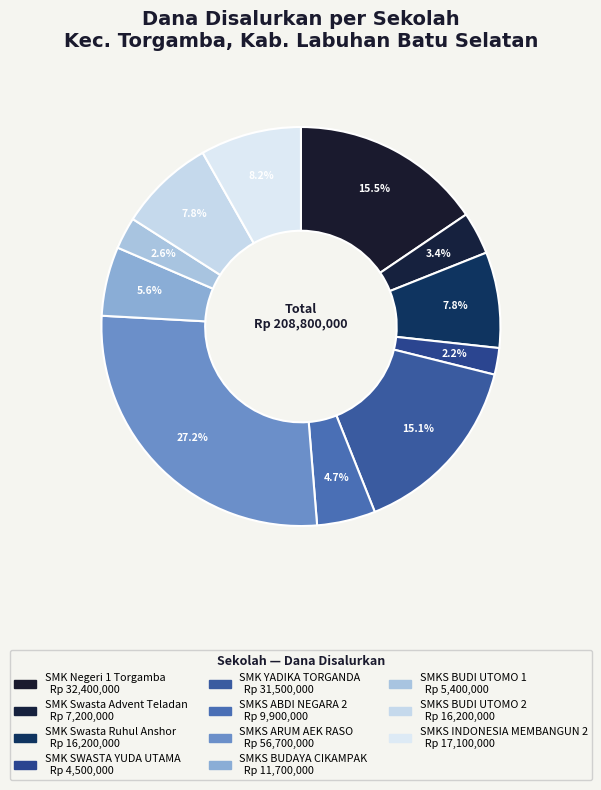

Which slice is the largest?

SMKS ARUM AEK RASO